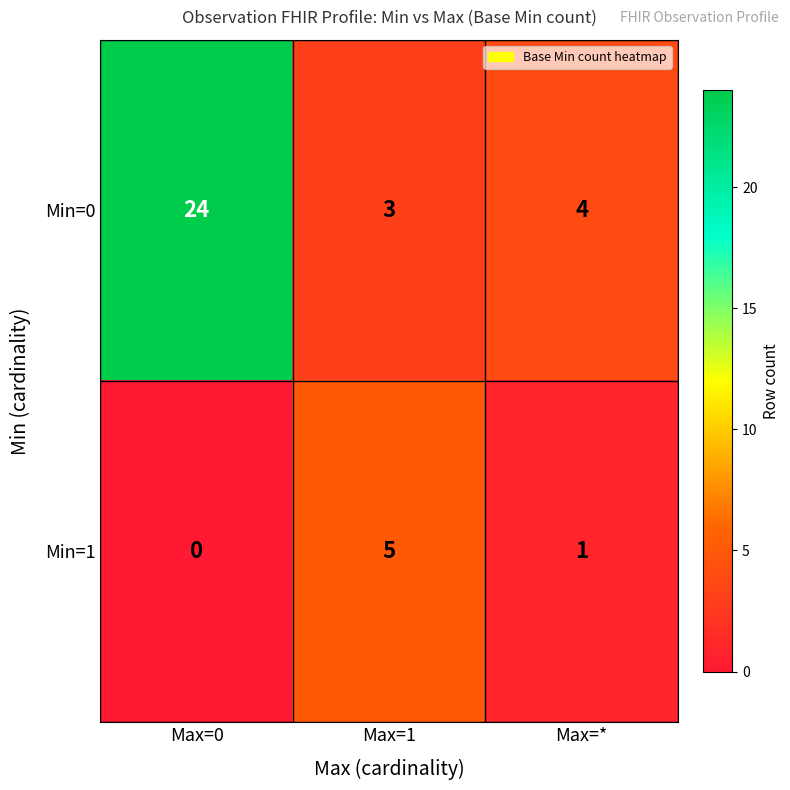

What is the maximum value shown in the chart?

24